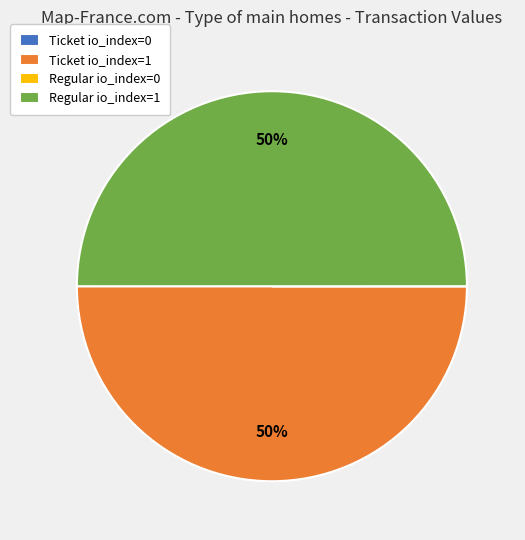

To the nearest percent, what percentage of the pie is Regular io_index=1?

50%